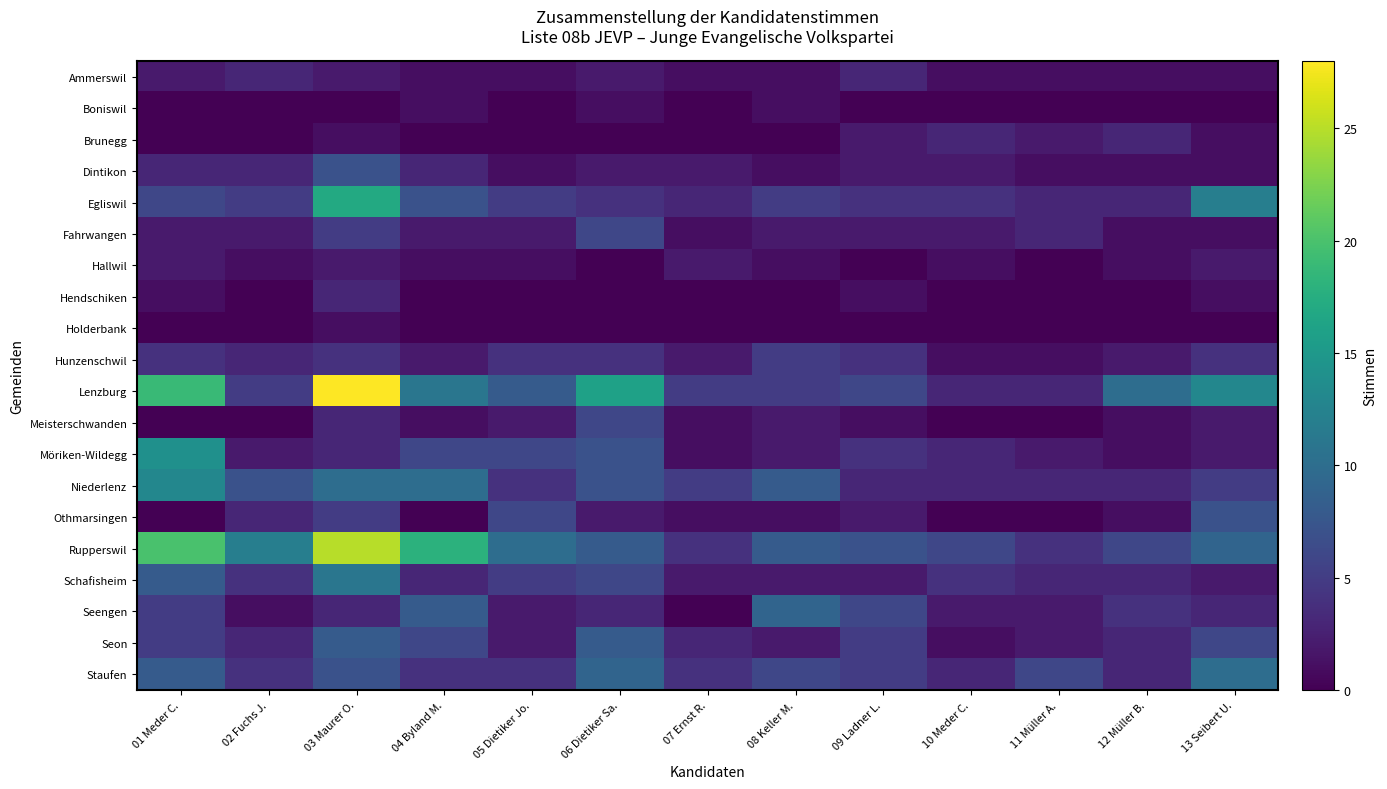

Rank the series by their maximum value, from lowest to highest.

Boniswil, Holderbank, Hallwil, Ammerswil, Brunegg, Hendschiken, Hunzenschwil, Fahrwangen, Meisterschwanden, Dintikon, Othmarsingen, Seon, Seengen, Staufen, Schafisheim, Niederlenz, Möriken-Wildegg, Egliswil, Rupperswil, Lenzburg